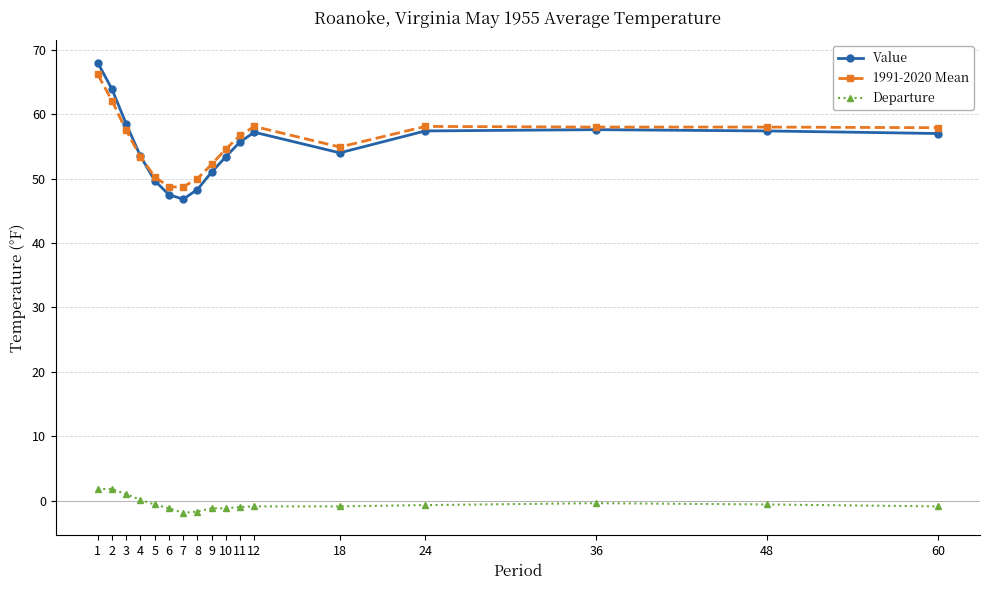

True or false: Departure and Value intersect in this chart.

False